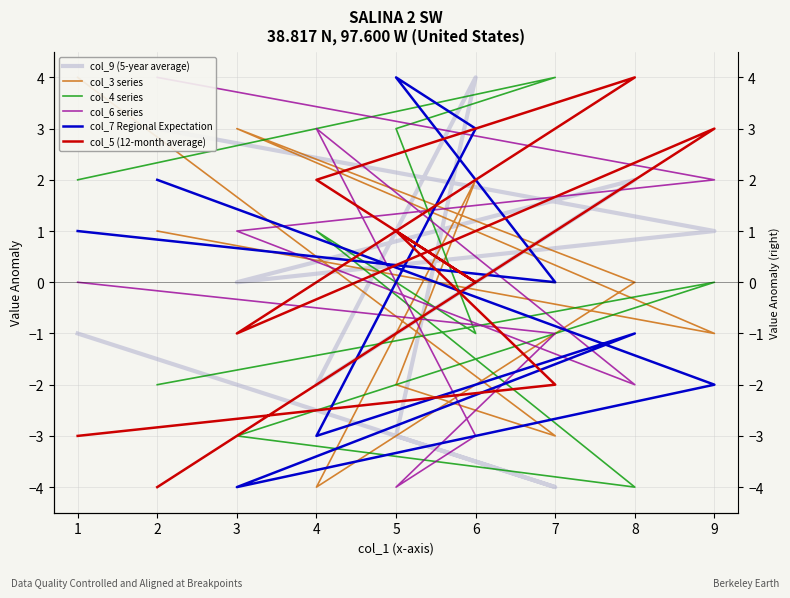

Reading left to right, what are all the values shown in this chart?

col_9 (5-year average): -1	-4	-3	4	-2	2	0	1	3
col_3 series: 4	-3	-2	2	-4	0	3	-1	1
col_4 series: 2	4	3	-1	1	-4	-3	0	-2
col_6 series: 0	-1	-4	-3	3	-2	1	2	4
col_7 Regional Expectation: 1	0	4	3	-3	-1	-4	-2	2
col_5 (12-month average): -3	-2	1	0	2	4	-1	3	-4